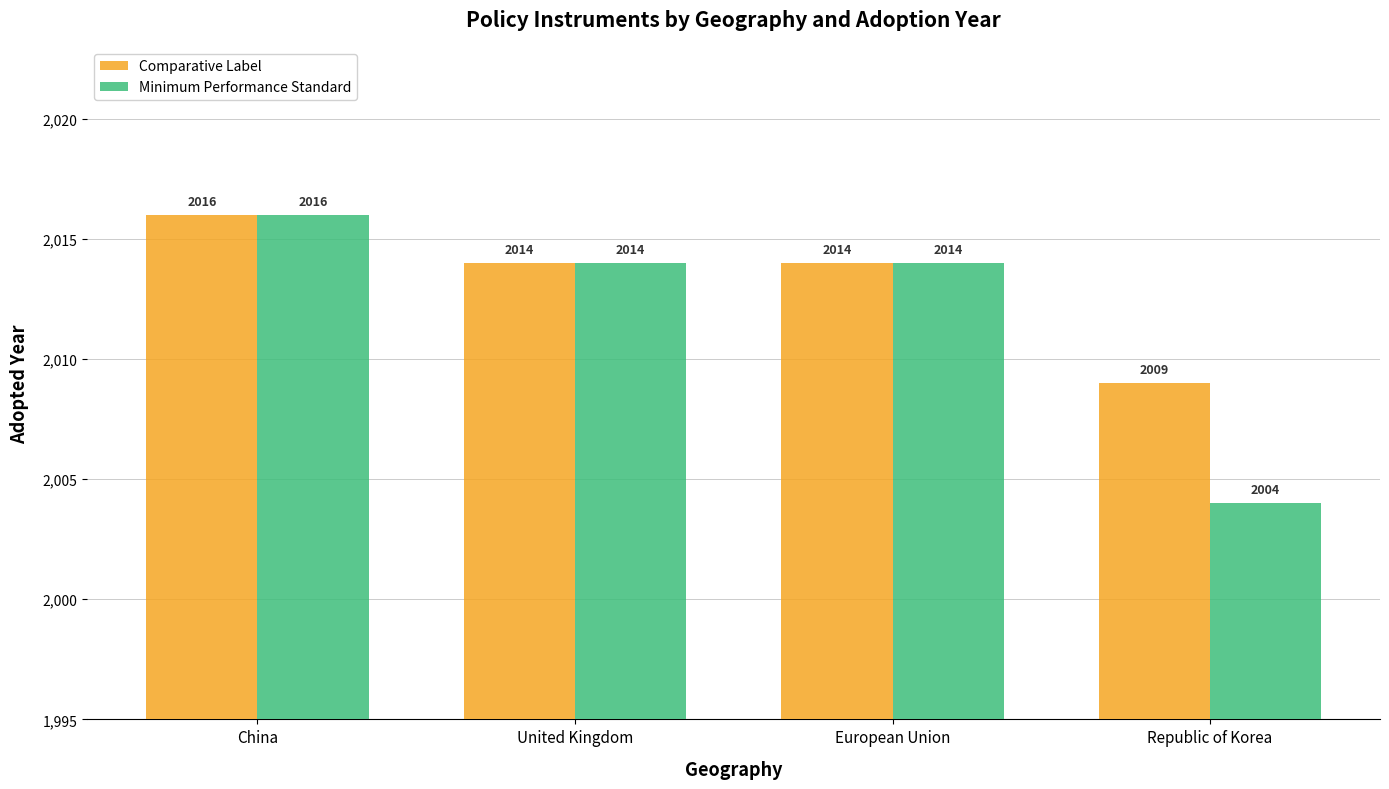

Reading left to right, extract all data points from this chart.

Comparative Label: 2016	2014	2014	2009
Minimum Performance Standard: 2016	2014	2014	2004